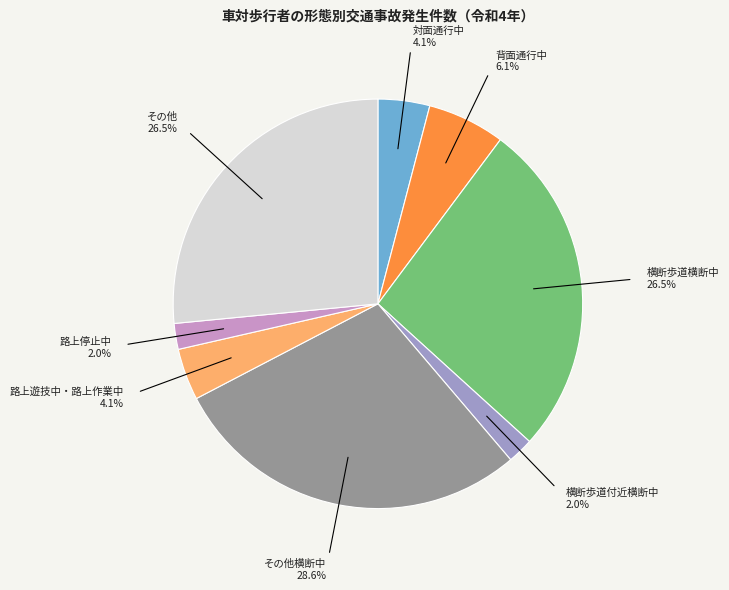

To the nearest percent, what is the combined percentage of 背面通行中 and 対面通行中?

10%